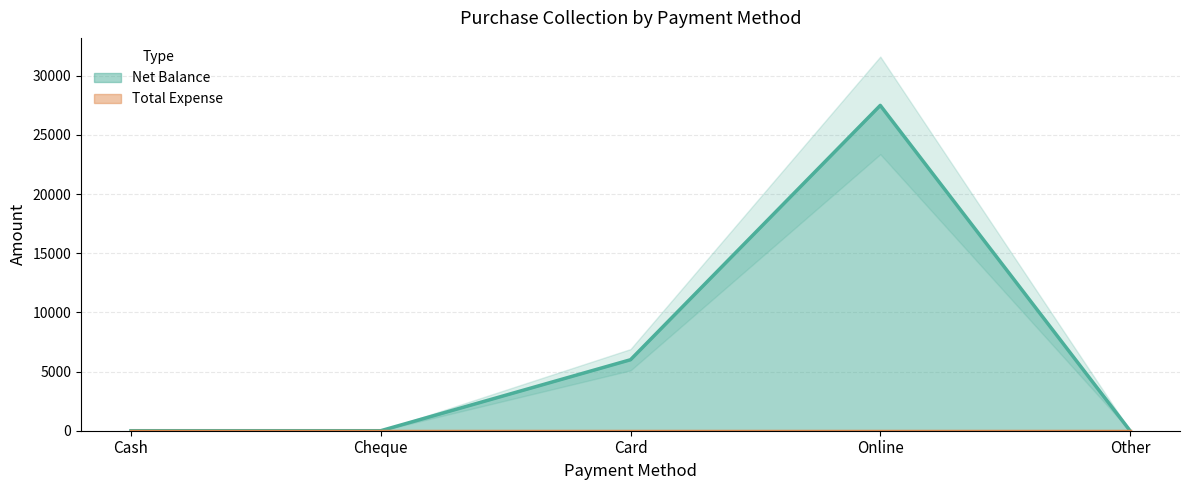

Count the values in the range 0 to 6000.

4